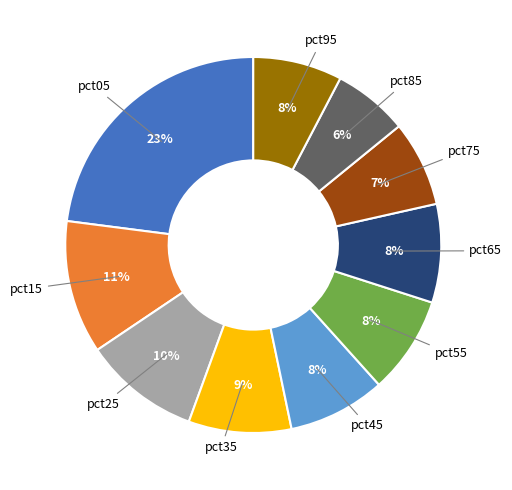

Do pct85 and pct25 together represent more than half of the pie?

No